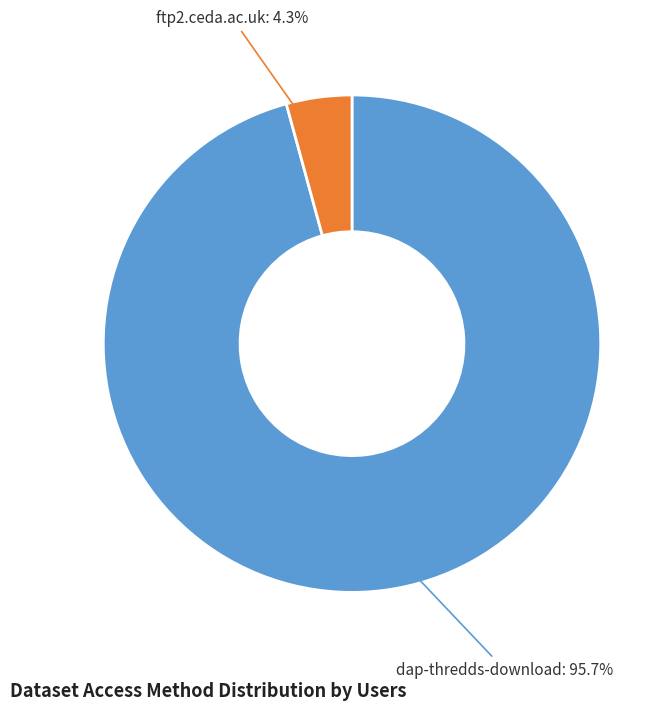

Is it true that ftp2.ceda.ac.uk is 14% of the pie?

False